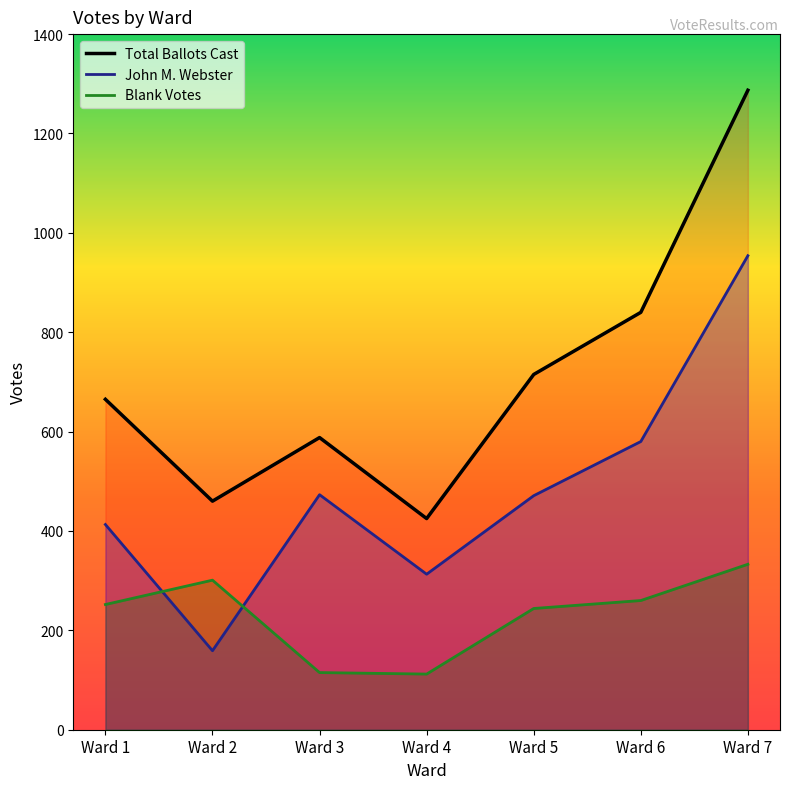

What is the approximate value of John M. Webster at Ward 7, to the nearest 100?

1000